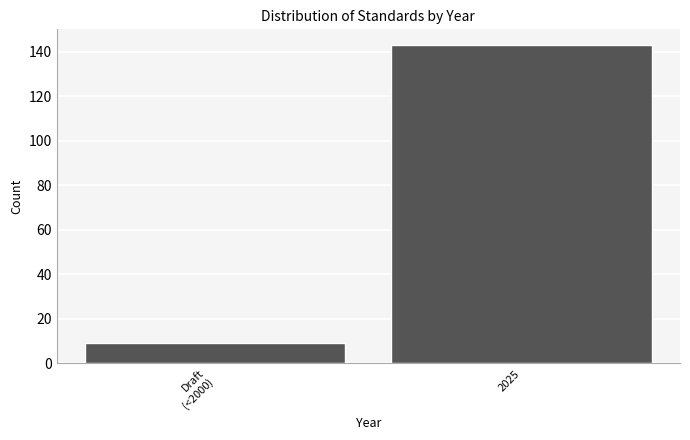

Reading left to right, extract all data points from this chart.

9	143